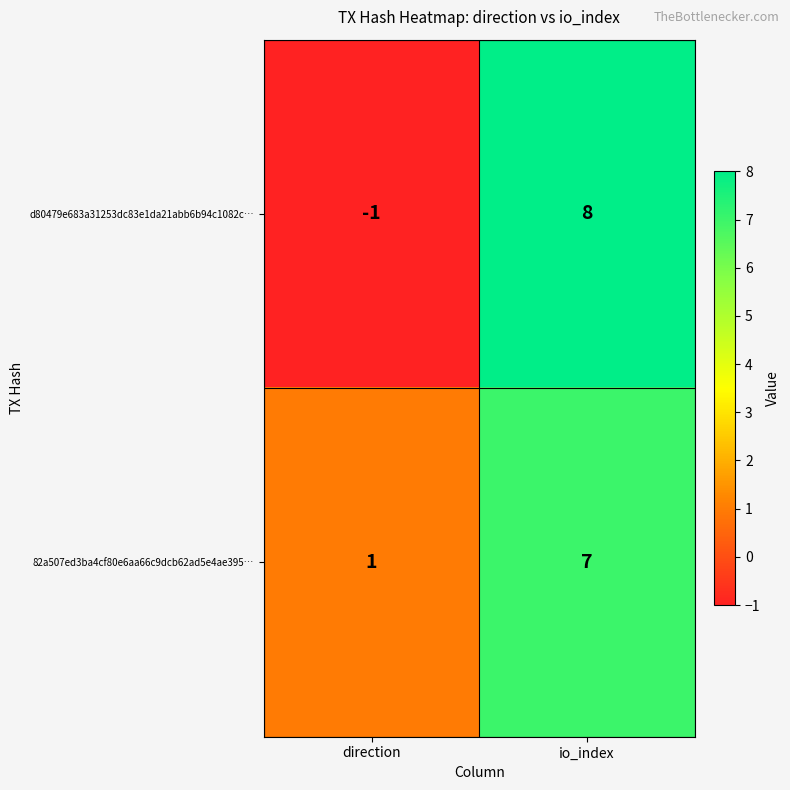

Reading left to right, list all the values displayed in this chart.

d80479e683a31253dc83e1da21abb6b94c1082c…: -1	8
82a507ed3ba4cf80e6aa66c9dcb62ad5e4ae395…: 1	7